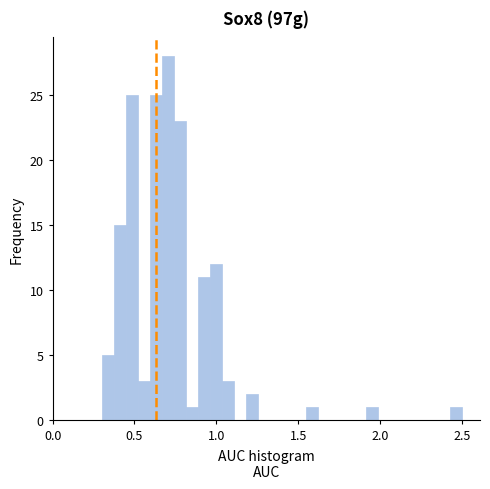

Around what value on the x-axis is the tallest bar? Give the approximate position of its centre, as read against the axis.

0.70